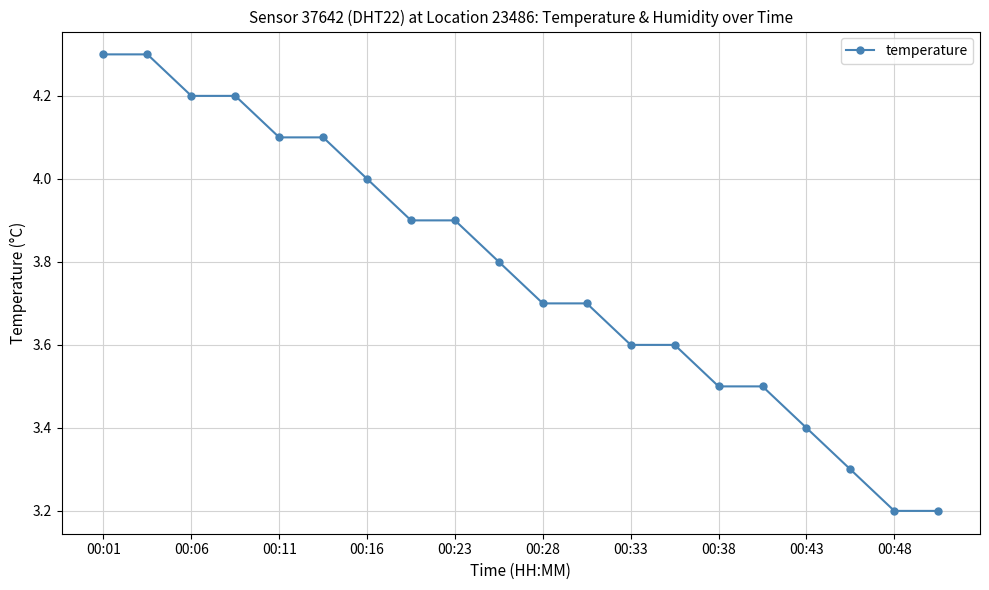

What is the sum of all values?

75.5